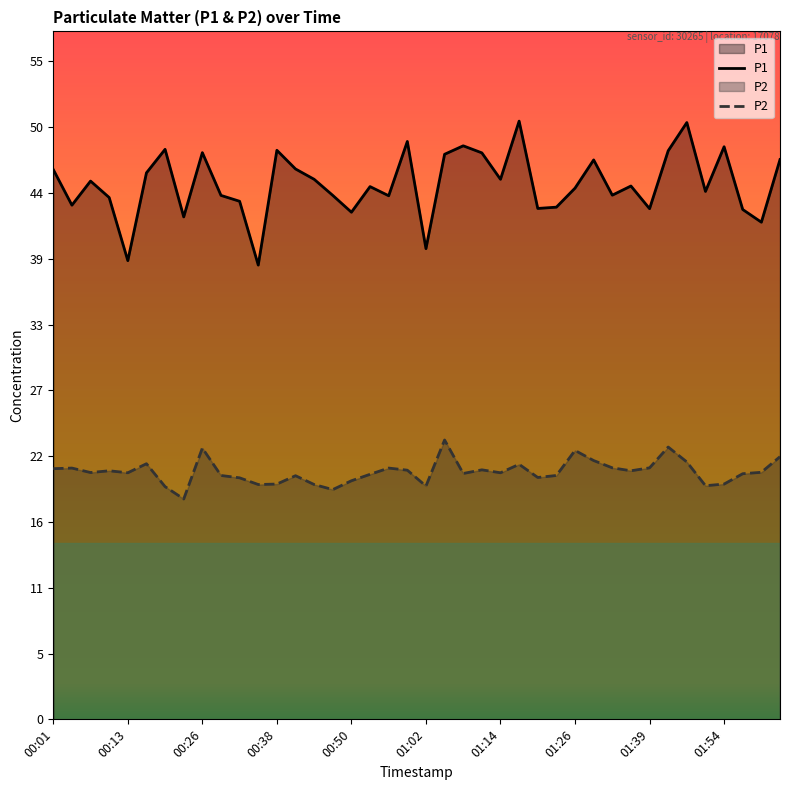

Does the chart display data point markers on the line(s)?

No